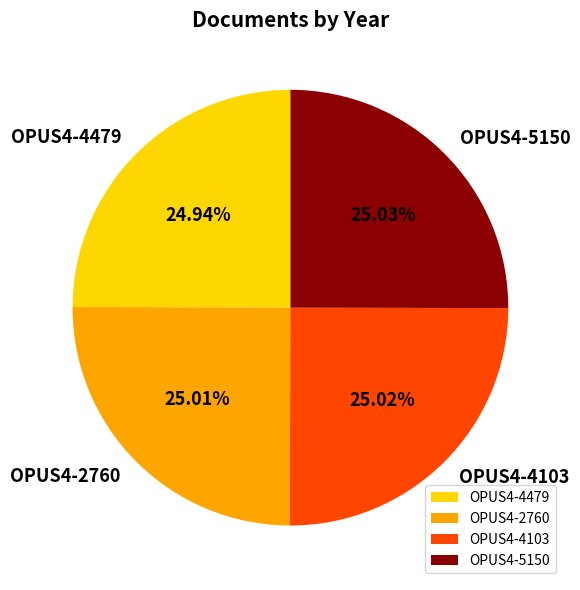

True or false: OPUS4-4103 accounts for 34% of the total.

False